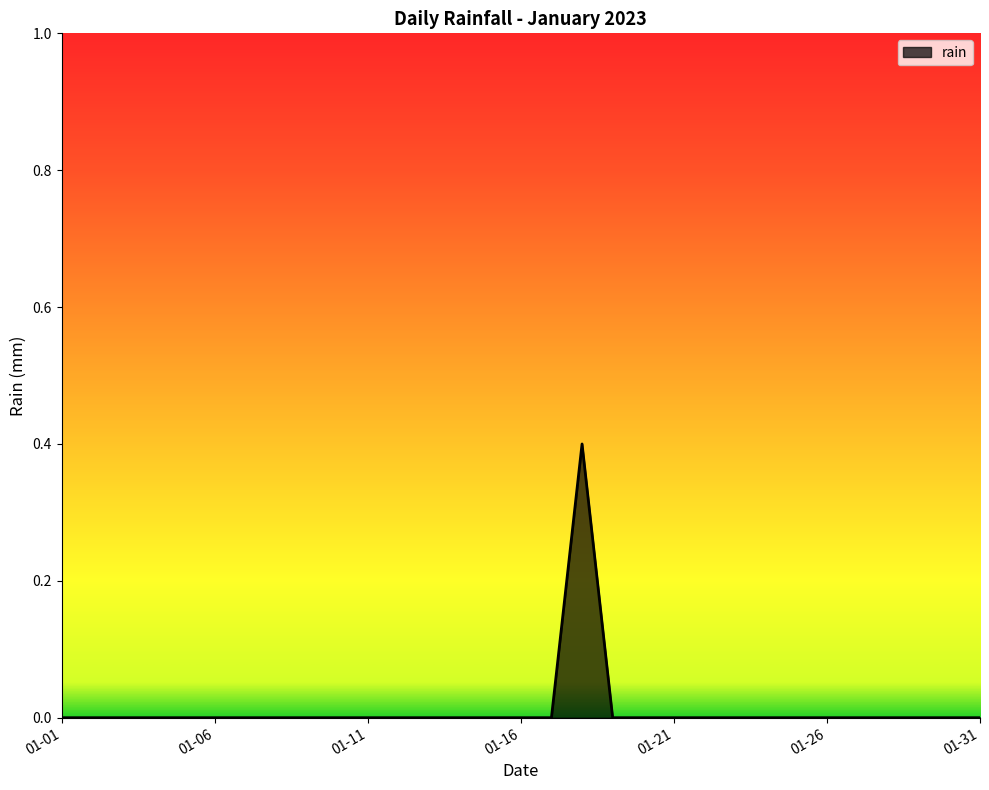

What is the difference between the maximum and second lowest values?

0.4